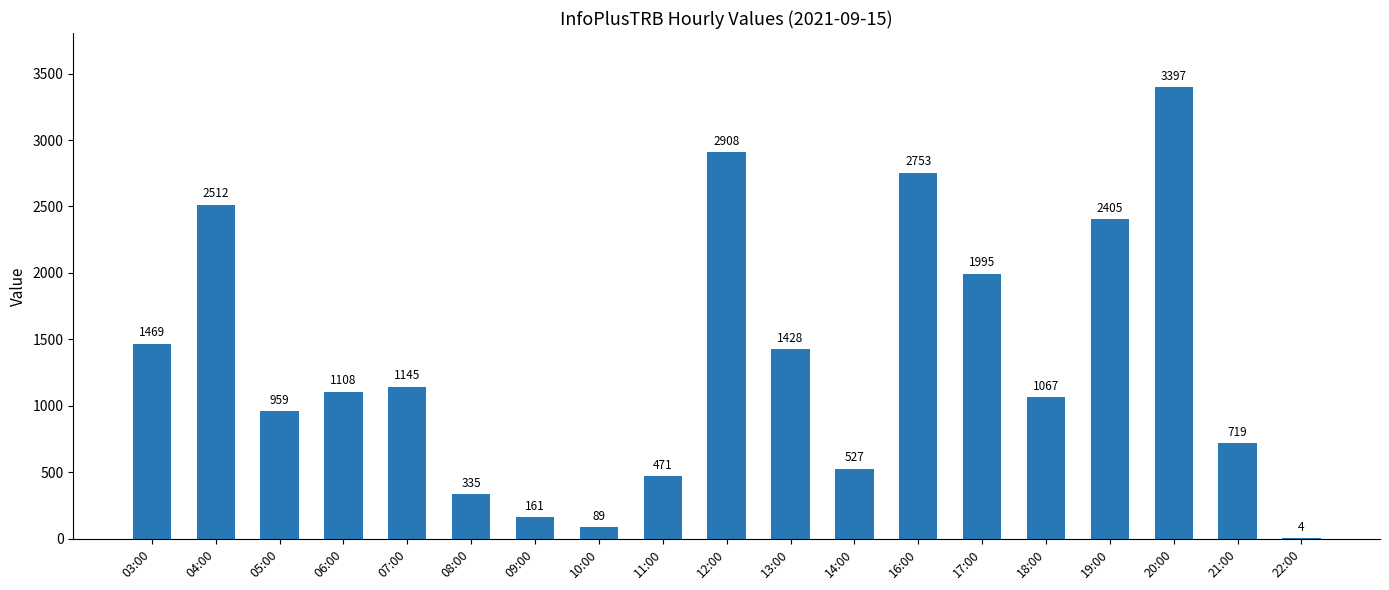

What is the sum of all values?

25452